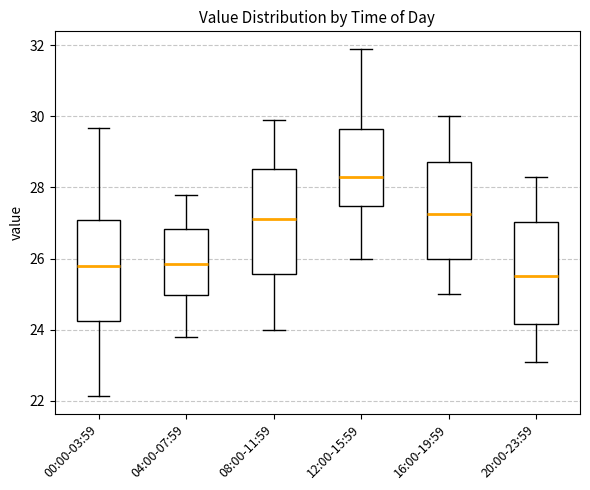

Which box's median line is the highest?

12:00-15:59